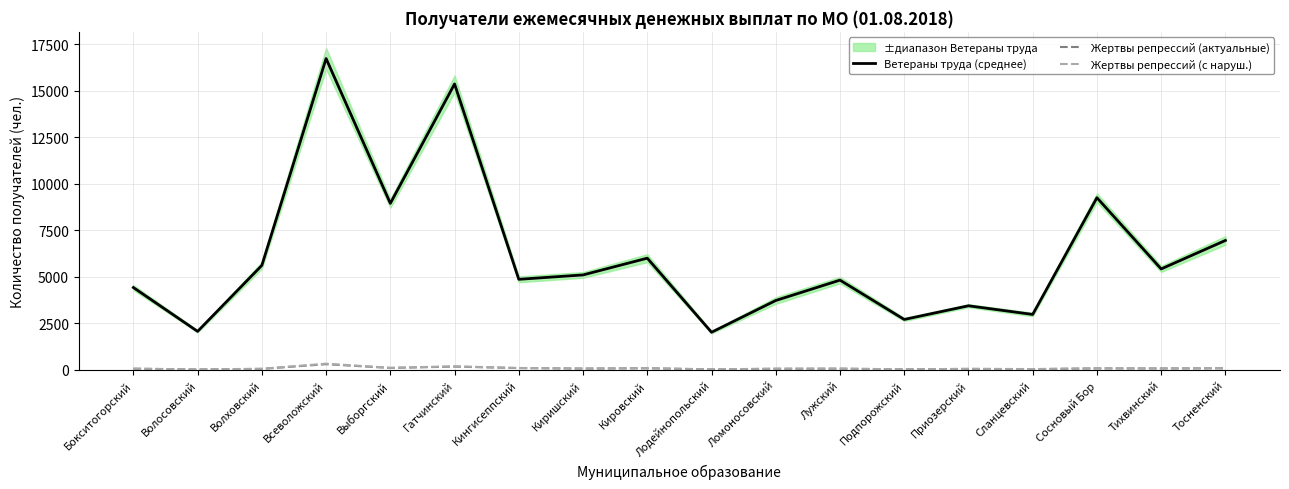

At which label does Жертвы репрессий (с наруш.) reach its peak?

Всеволожский